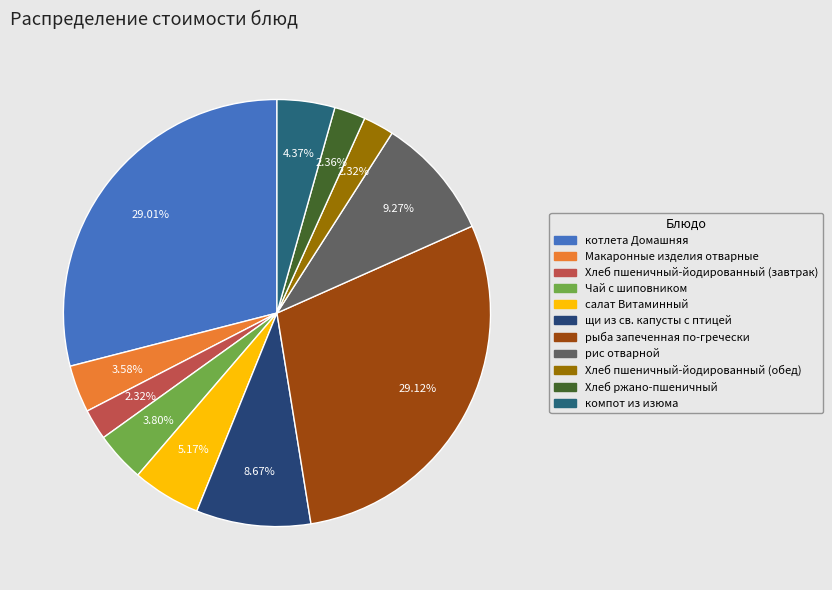

Count the number of slices in the pie.

11